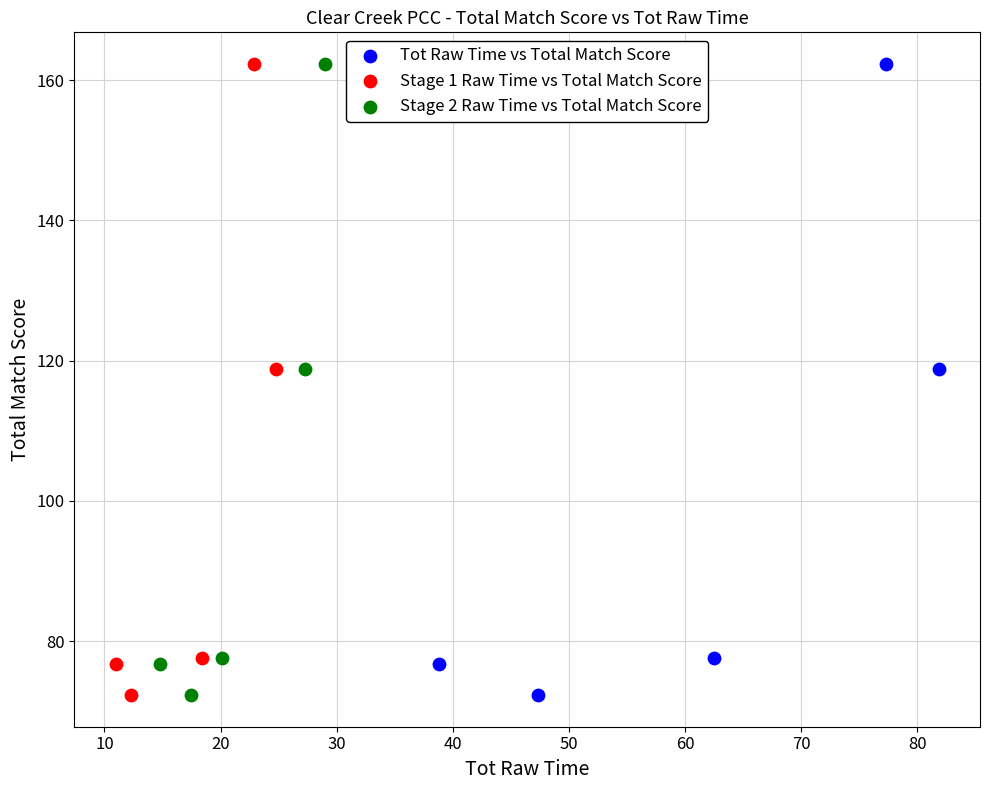

What are all the series names shown in the legend?

Tot Raw Time vs Total Match Score, Stage 1 Raw Time vs Total Match Score, Stage 2 Raw Time vs Total Match Score